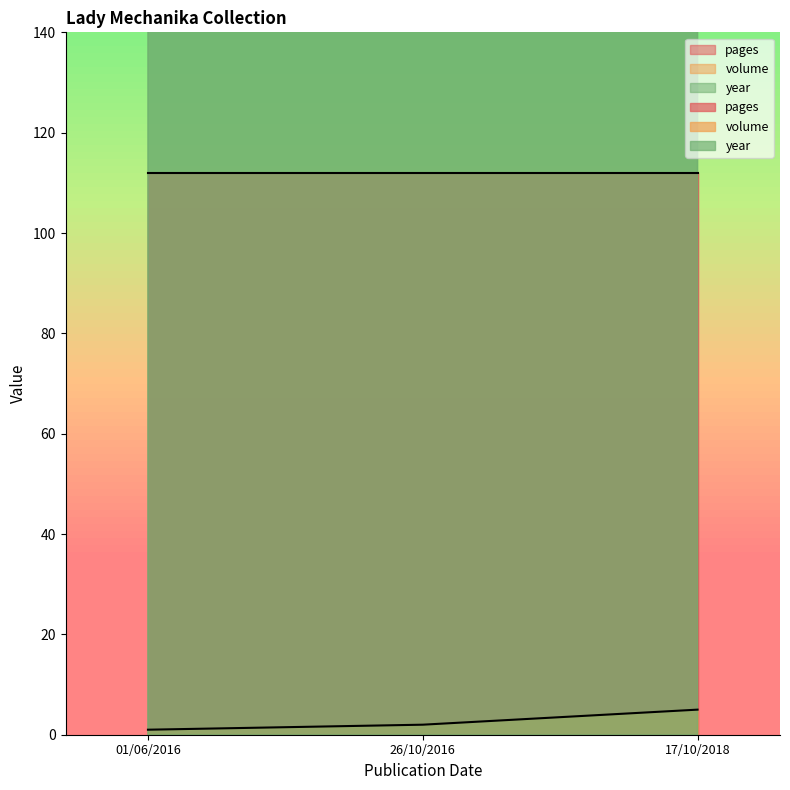

Between 26/10/2016 and 17/10/2018, which series saw the biggest shift?

volume